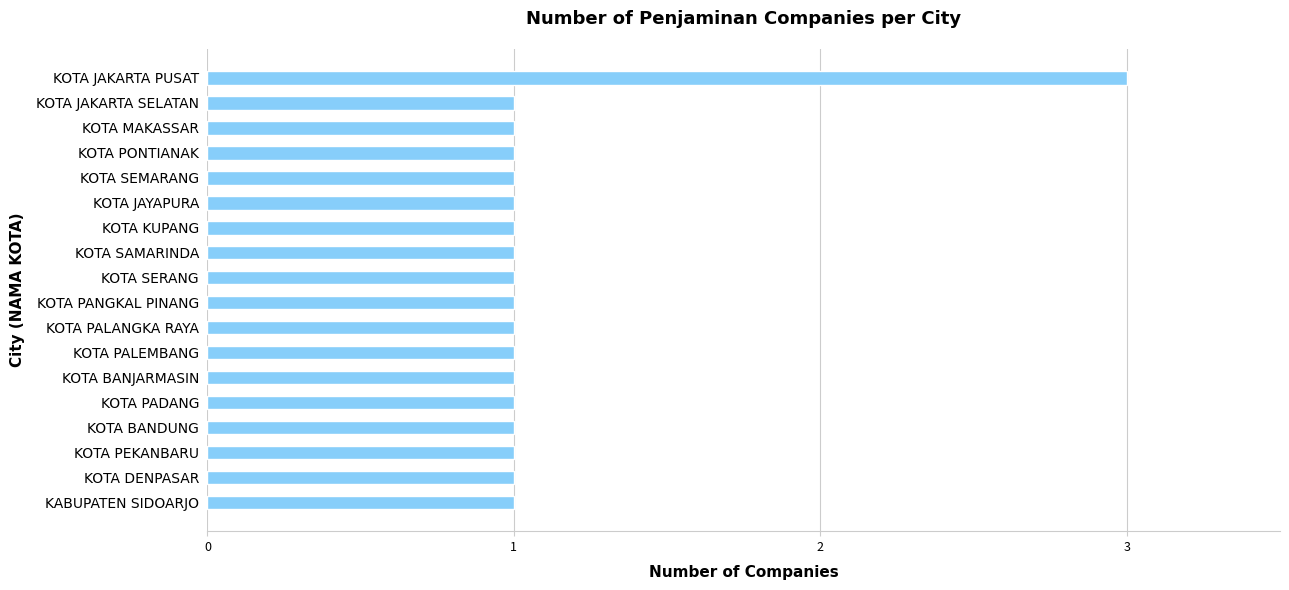

What is the ratio of the value at KOTA JAYAPURA to the value at KOTA PALEMBANG?

1.0